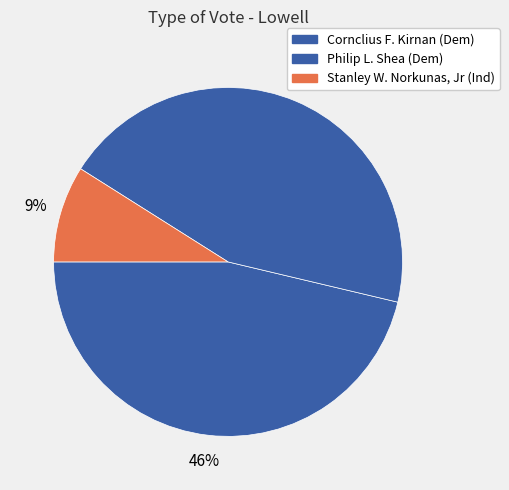

How many segments does this pie chart have?

3